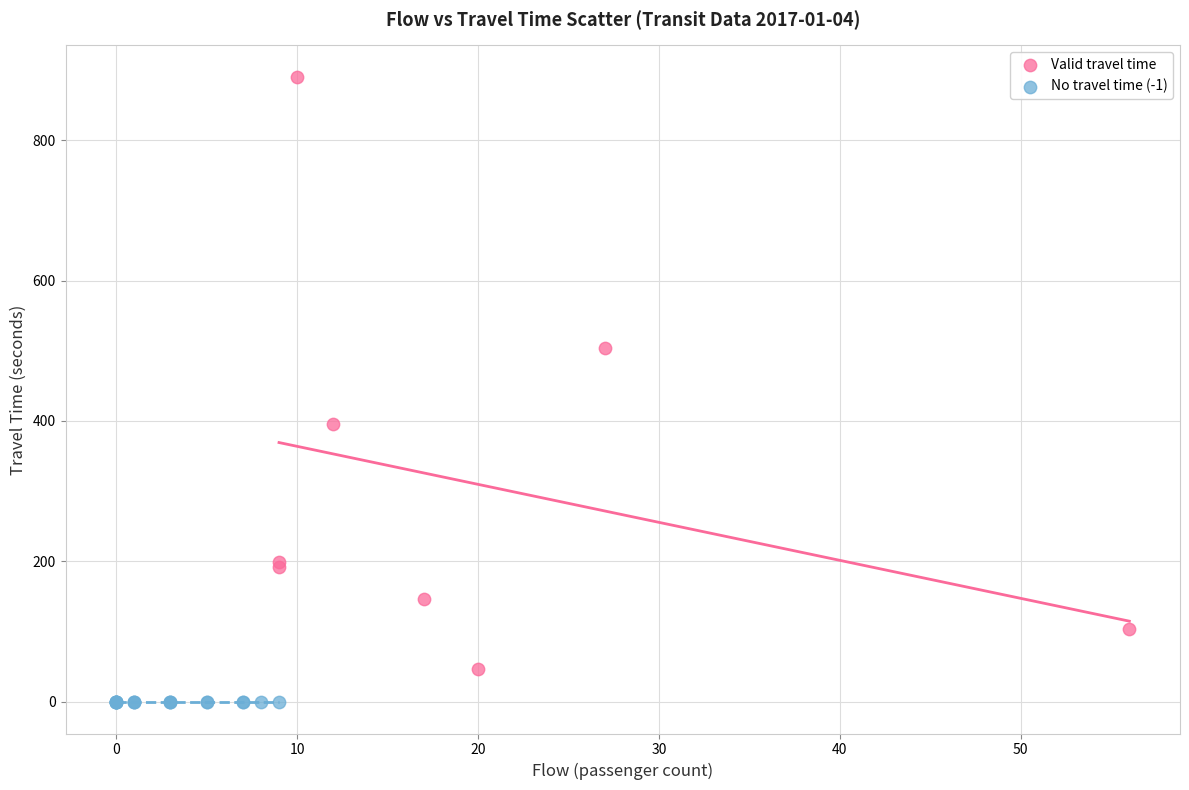

Which series reaches the maximum Y coordinate?

Valid travel time